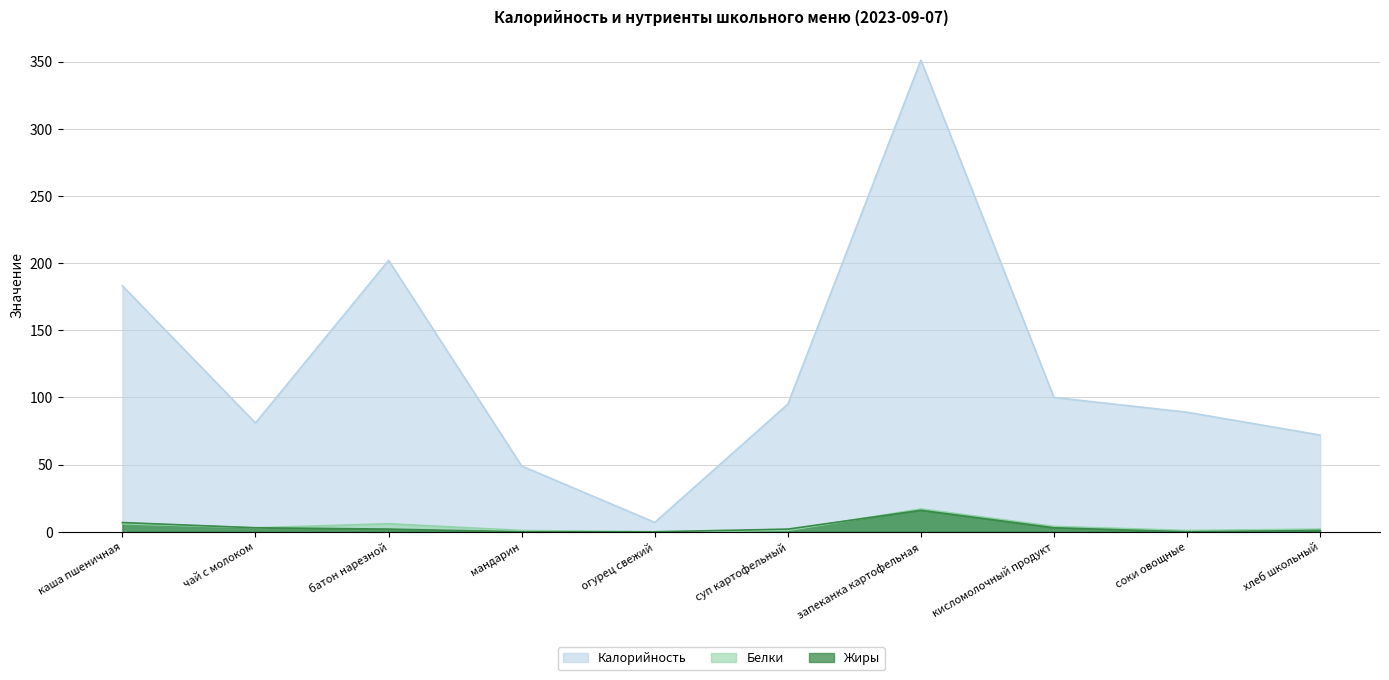

The value of Калорийность at хлеб школьный is 72.0. True or false?

True